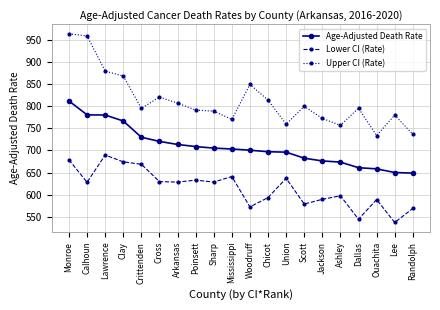

What is the label of the 11th point from the right?

Mississippi